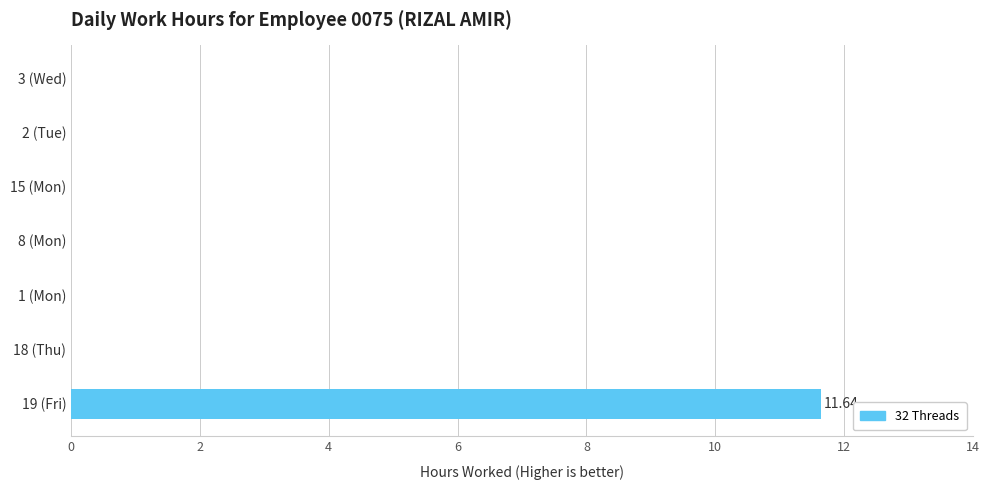

What is the sum of all values?

11.6